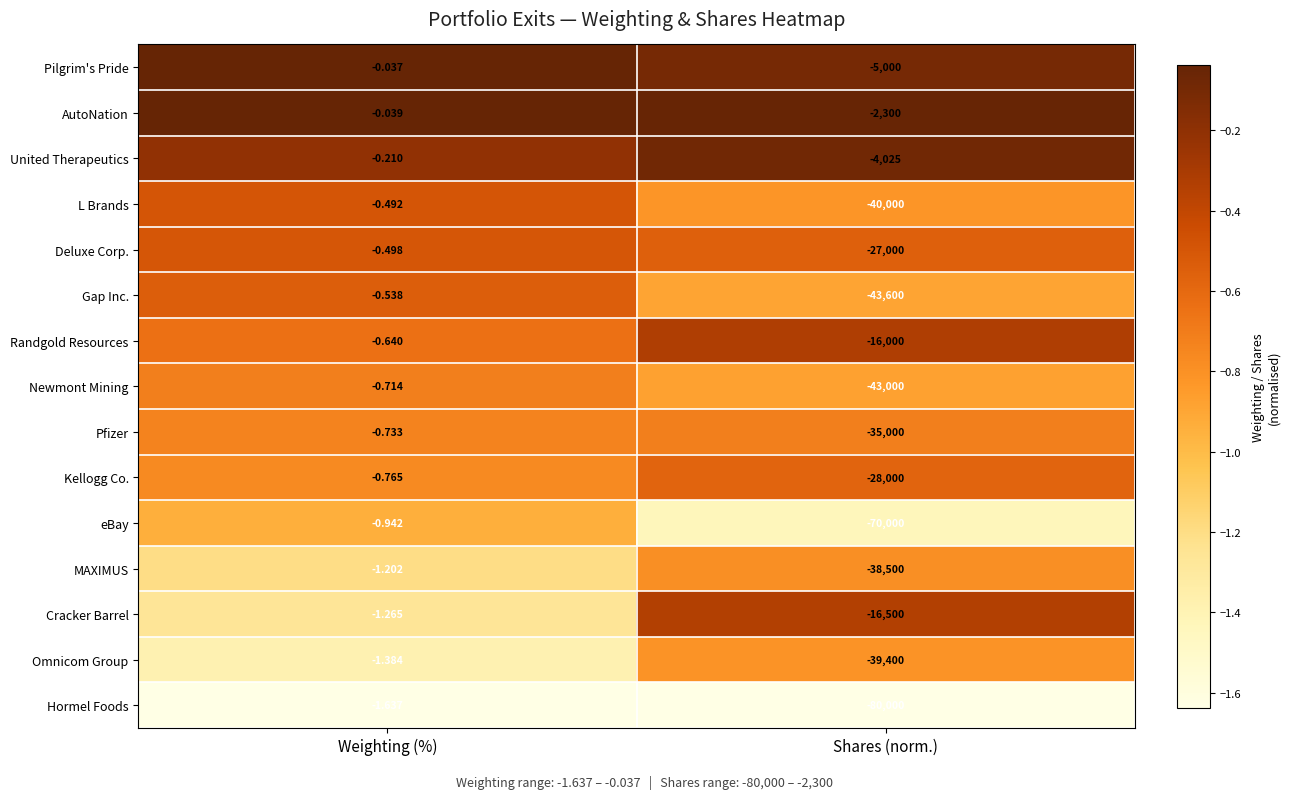

Count the number of categories in the chart.

2